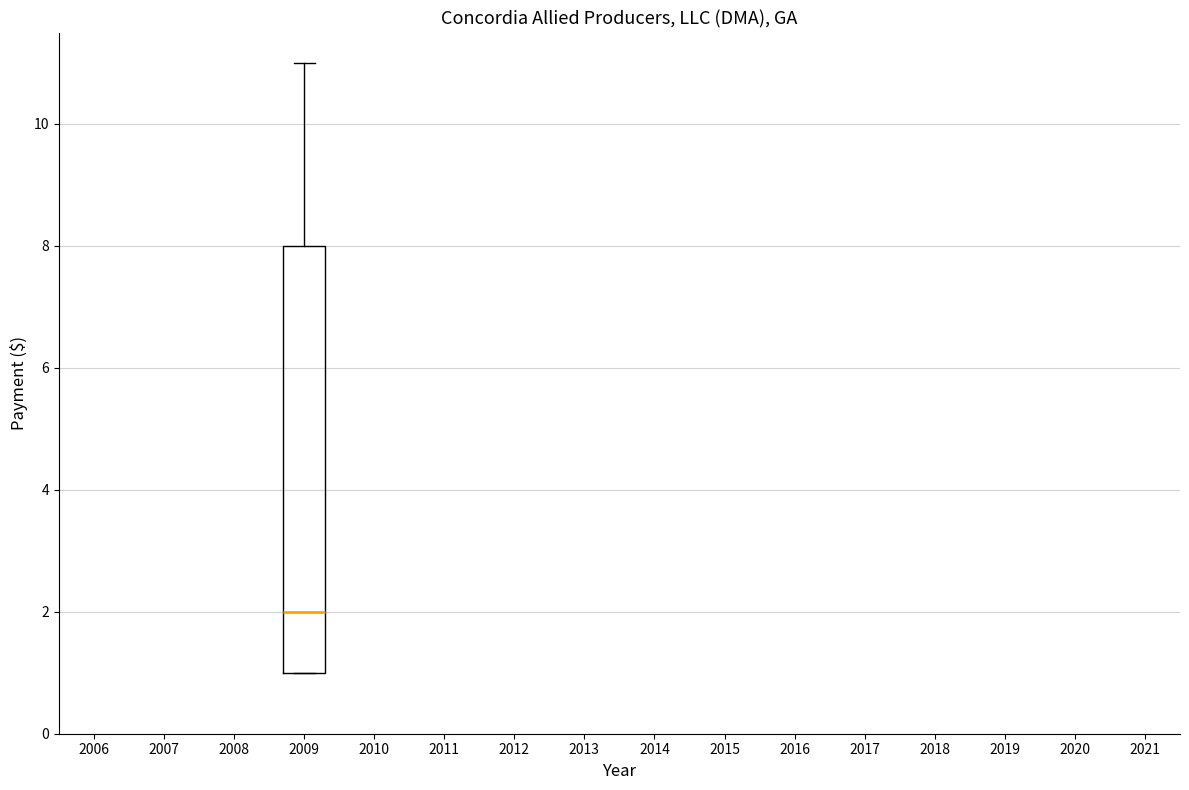

Read this box plot against the y-axis: the position of the median line, the range covered by the box, and the ends of both whiskers. The values are not printed on the chart, so give them approximately, as read against the axis.

median 2, box 1 to 8, whiskers 1 to 11